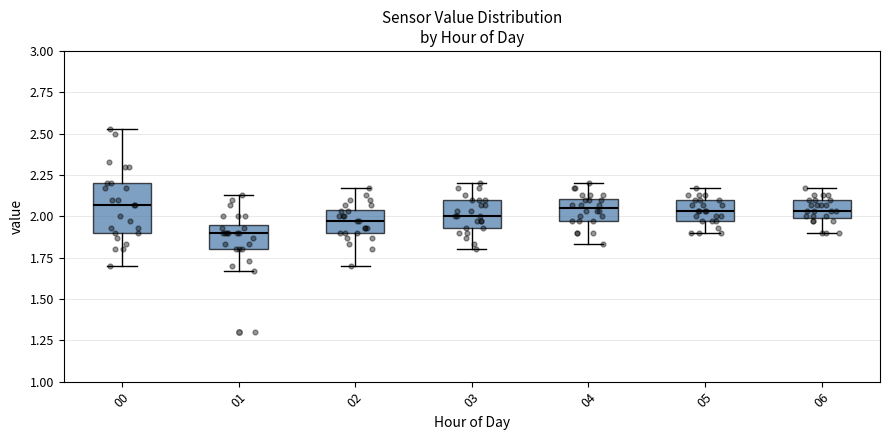

Reading left to right, read every box against the y-axis: the position of its median line, the range the box covers, and the ends of its whiskers. The values are not printed on the chart, so give them approximately, as read against the axis.

00: median 2.05, box 1.90 to 2.20, whiskers 1.70 to 2.55
01: median 1.90, box 1.80 to 1.95, whiskers 1.65 to 2.15
02: median 1.95, box 1.90 to 2.05, whiskers 1.70 to 2.15
03: median 2.00, box 1.95 to 2.10, whiskers 1.80 to 2.20
04: median 2.05, box 1.95 to 2.10, whiskers 1.85 to 2.20
05: median 2.05, box 1.95 to 2.10, whiskers 1.90 to 2.15
06: median 2.05, box 2.00 to 2.10, whiskers 1.90 to 2.15